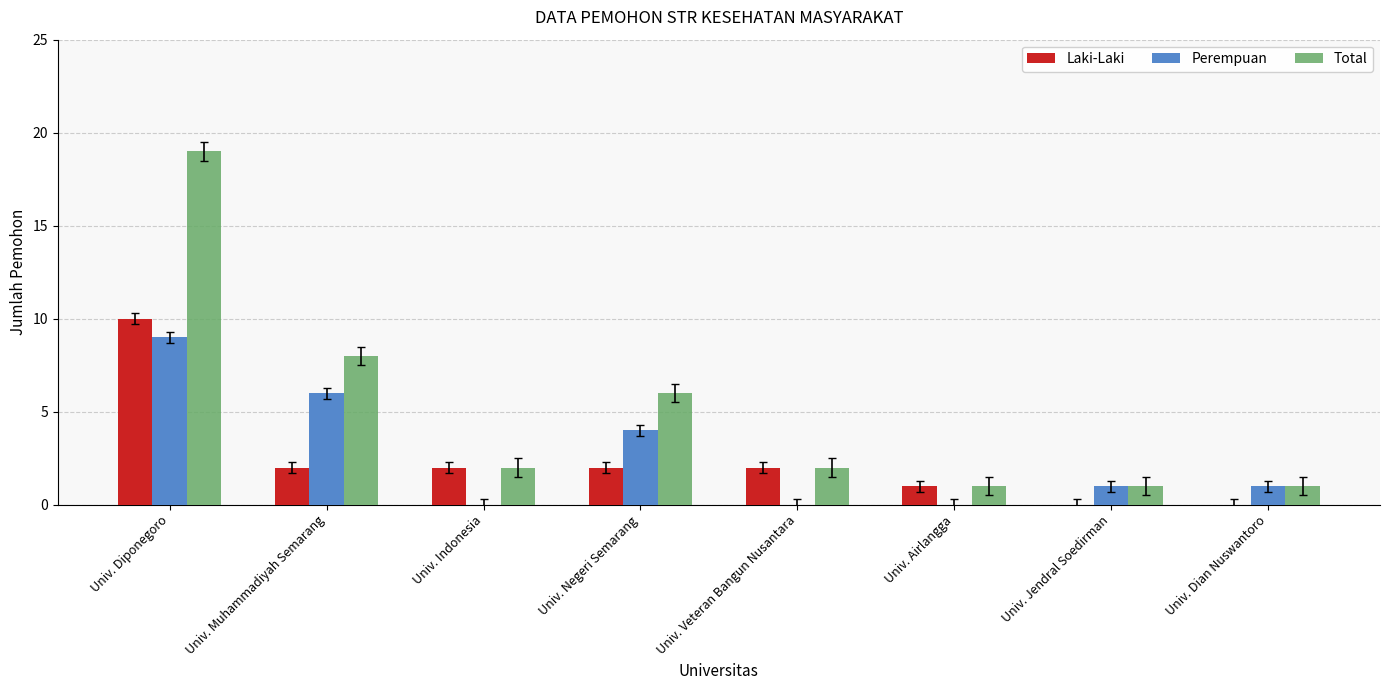

Which series has the widest spread of values?

Total